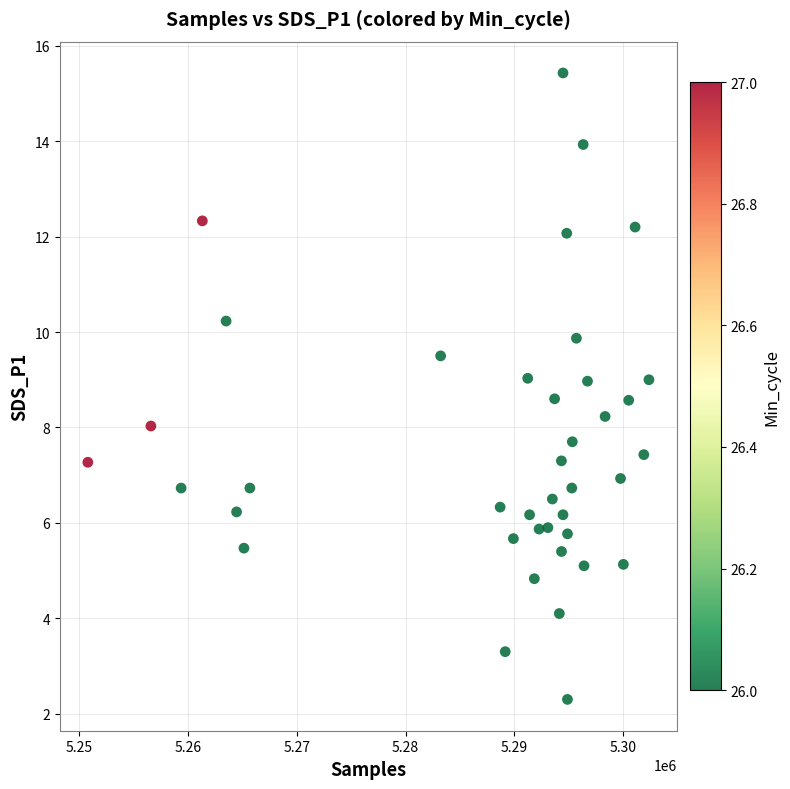

What is the range of X values (max minus min)?

51554.0